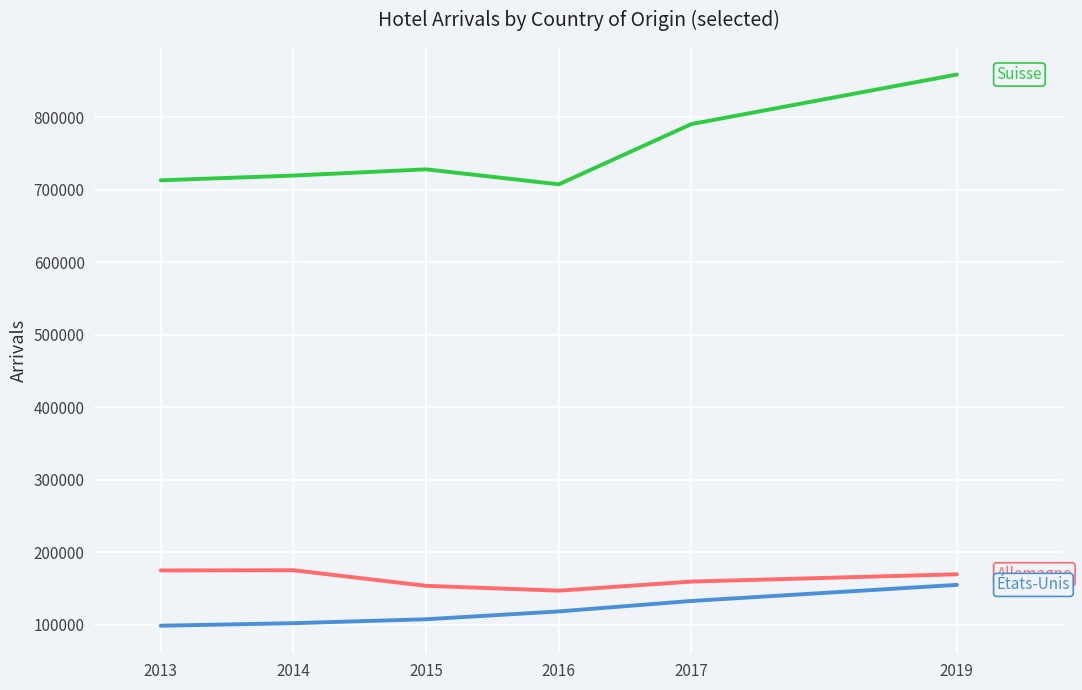

At which category is the sum across all series the highest?

2019